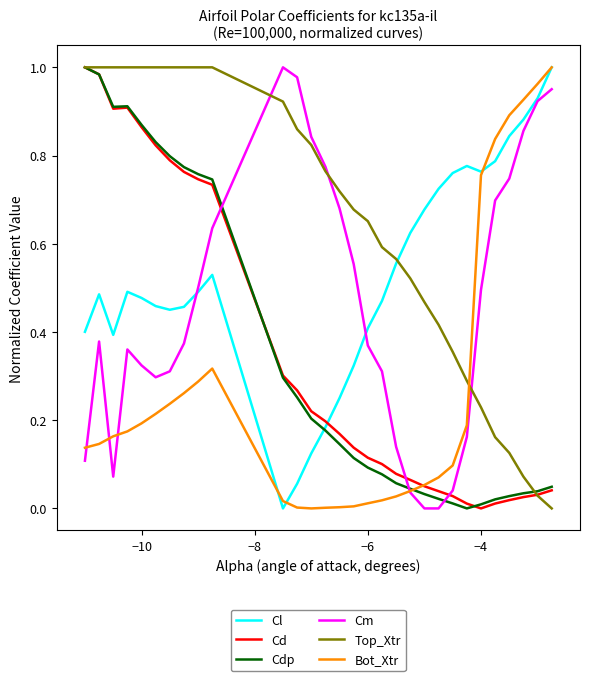

How many lines are shown in the chart?

6